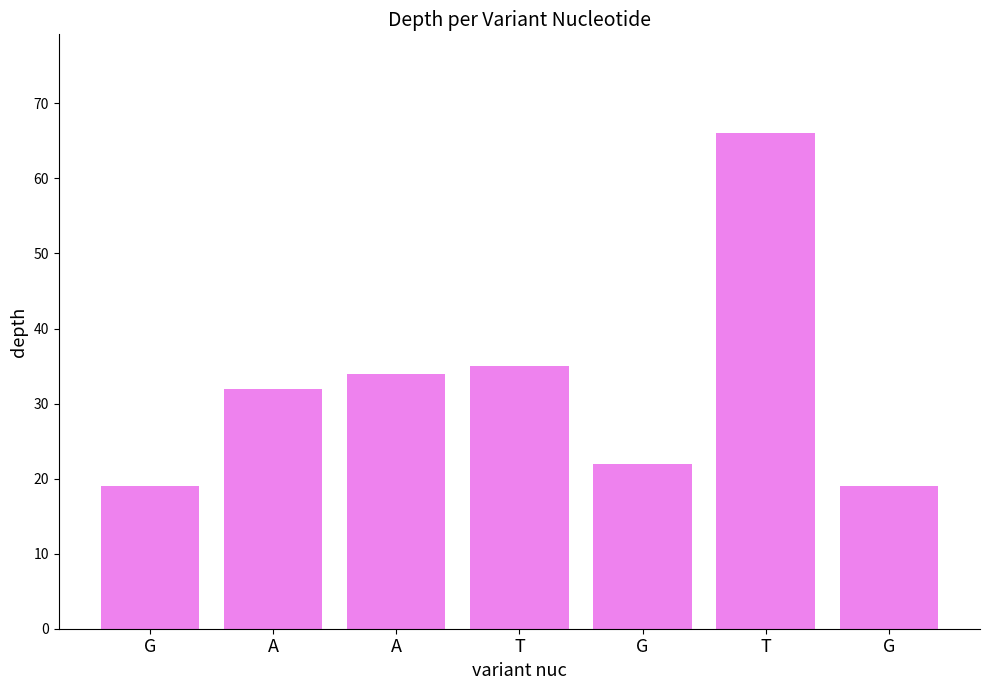

What is the sum of all values?

227